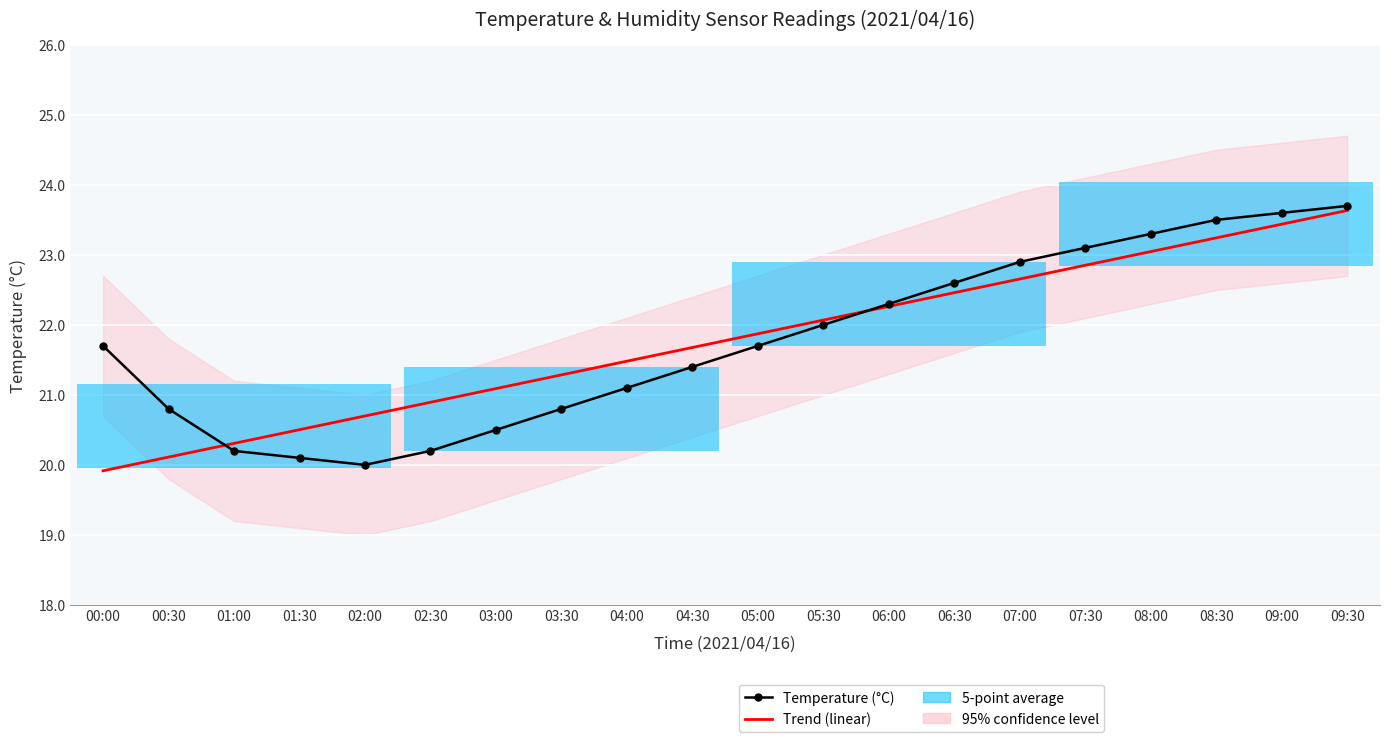

Is the value of Temperature (°C) at 05:30 greater than the value of Trend (linear) at 08:00?

No